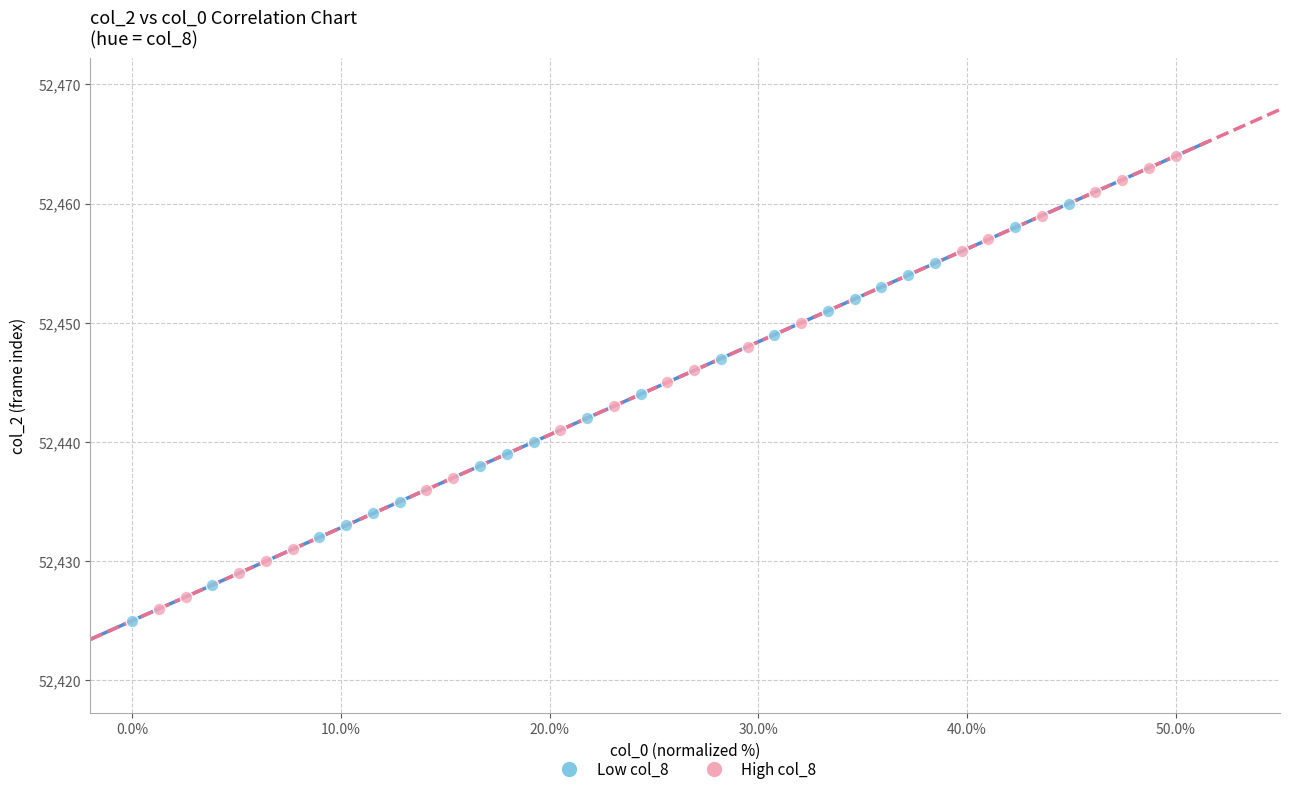

Which series has the largest Y range (max minus min)?

High col_8